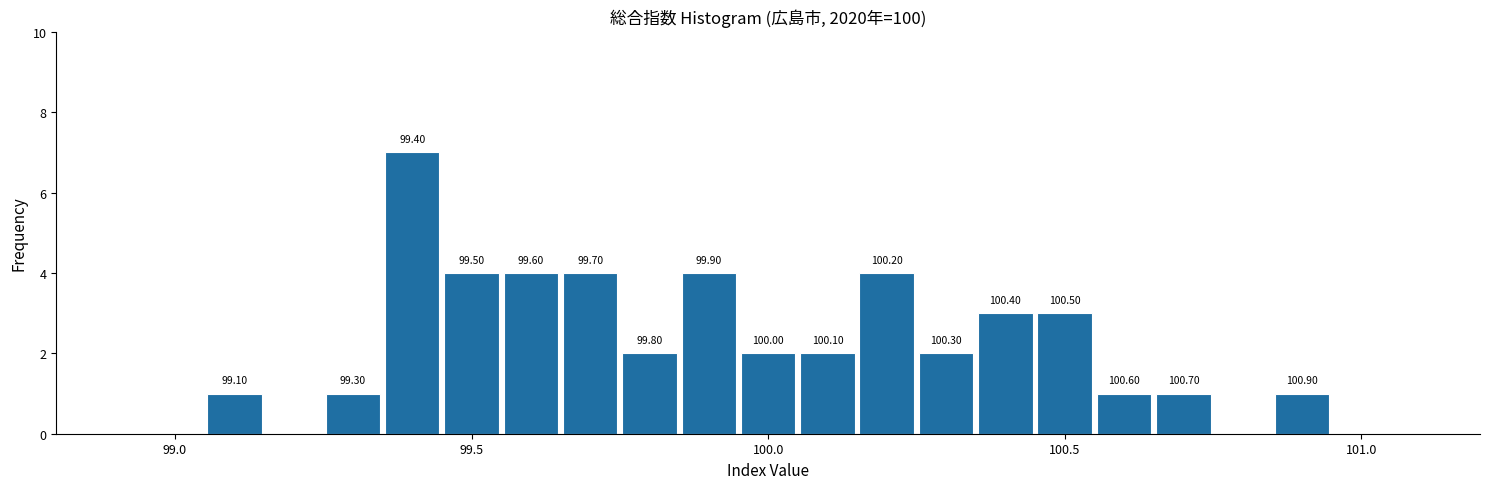

Read against the x-axis, roughly where is the centre of the tallest bar?

99.40